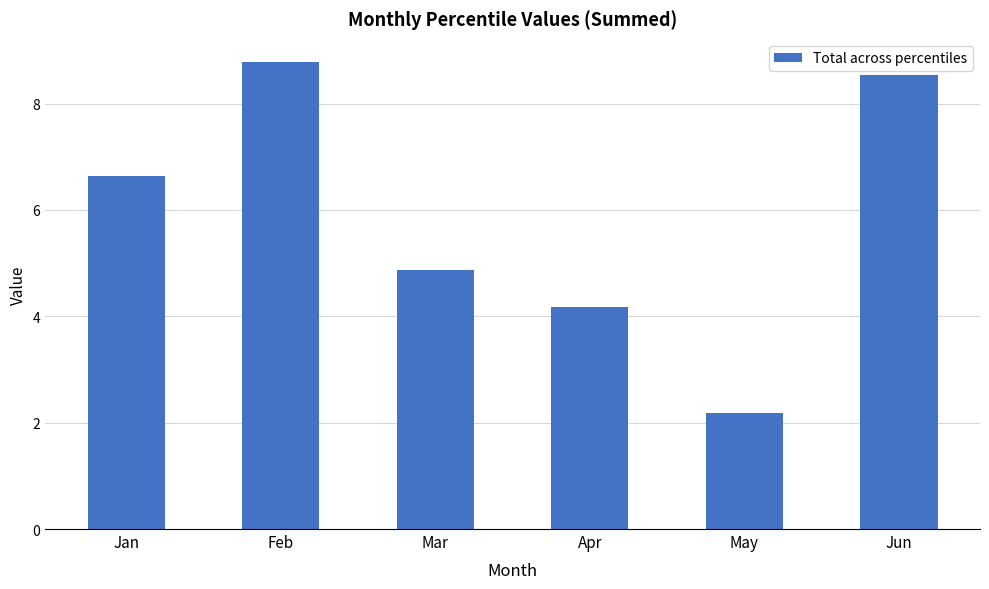

Which label corresponds to the smallest value in the chart?

May